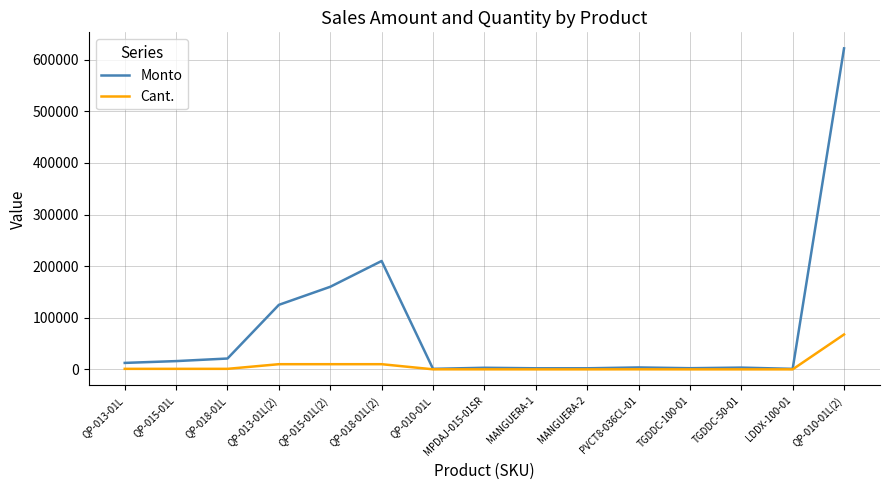

Is the value of Cant. at QP-010-01L greater than the value of Monto at QP-018-01L(2)?

No